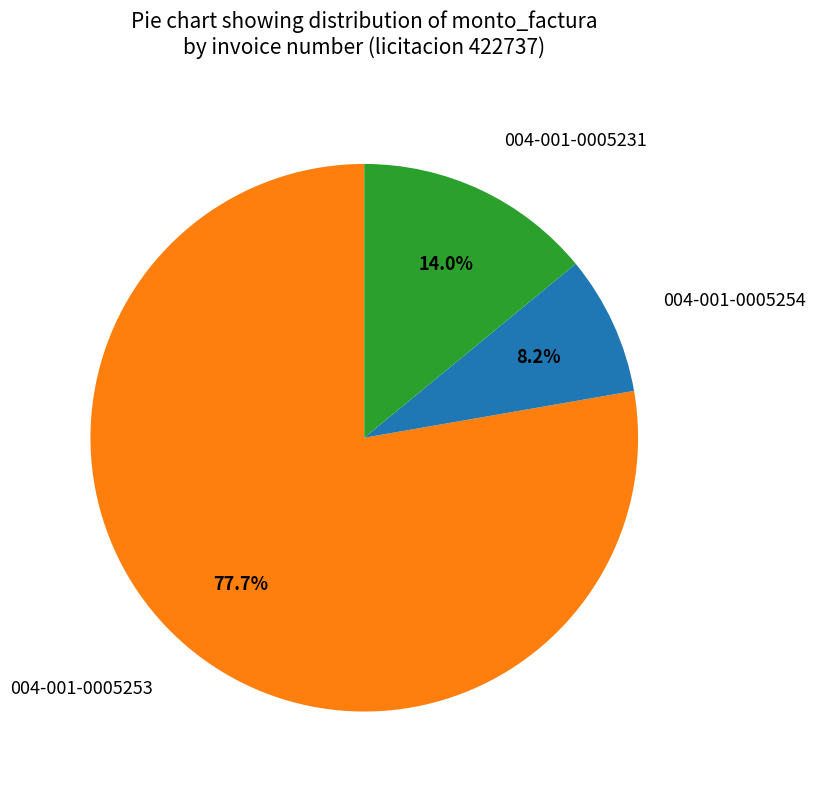

Which category has the smallest portion of the pie?

004-001-0005254